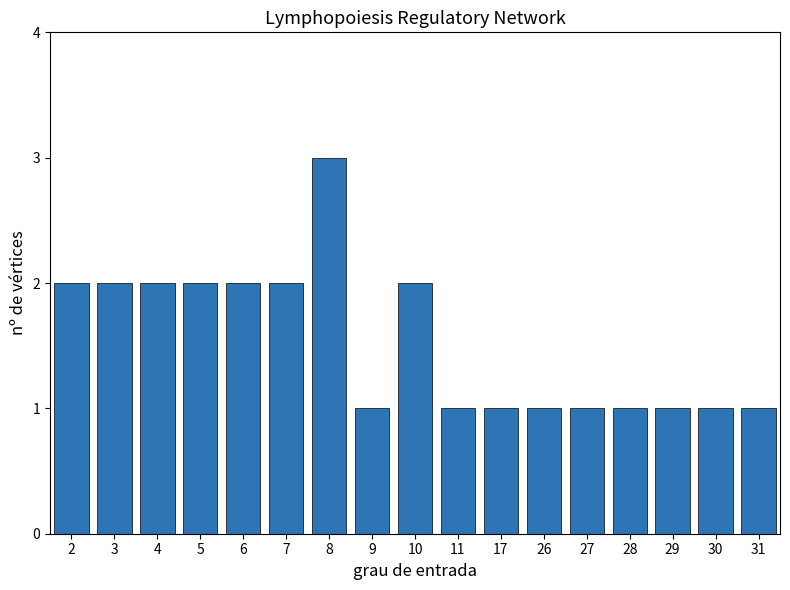

Reading left to right, transcribe all the data shown in this chart.

2	2	2	2	2	2	3	1	2	1	1	1	1	1	1	1	1